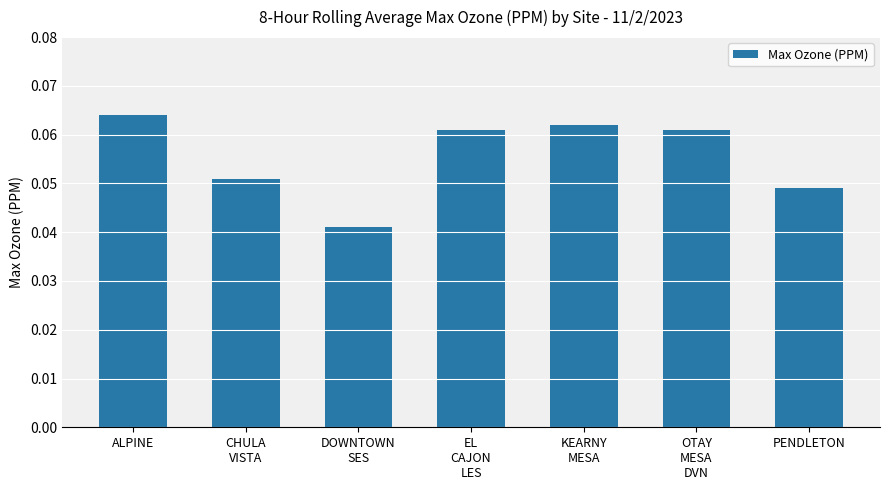

Is it true that the value at ALPINE is 0.0?

False